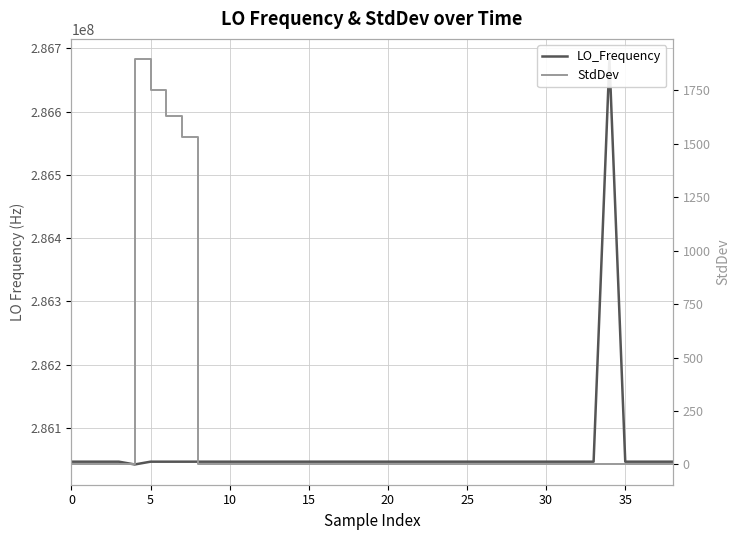

At how many categories does at least one series exceed 248630766?

39